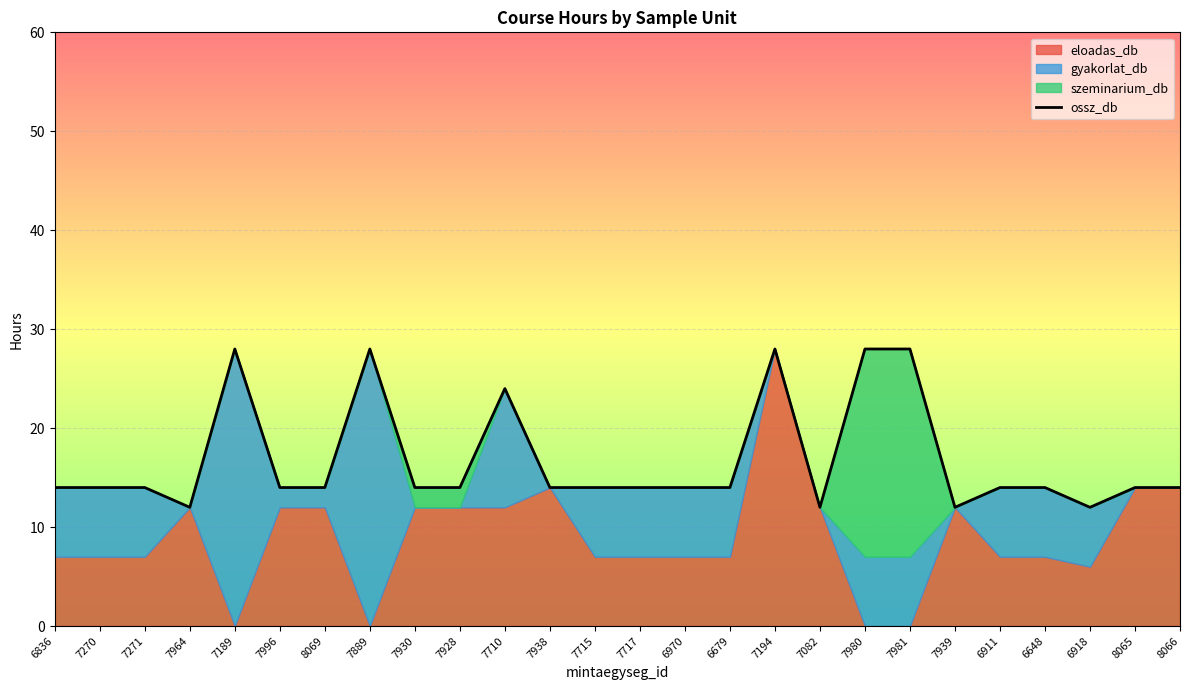

What is the value of the 11th point from the left?

24